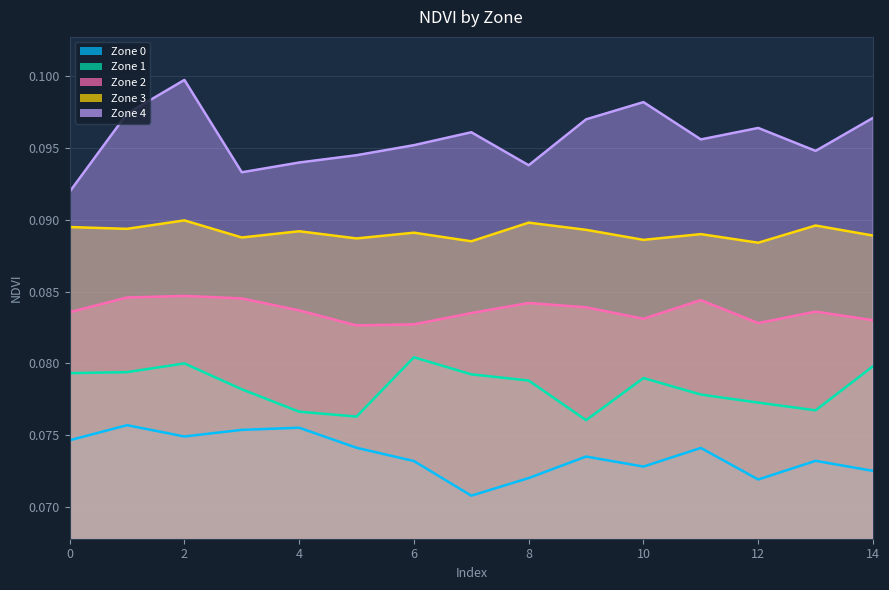

How many data points does each series have?

15